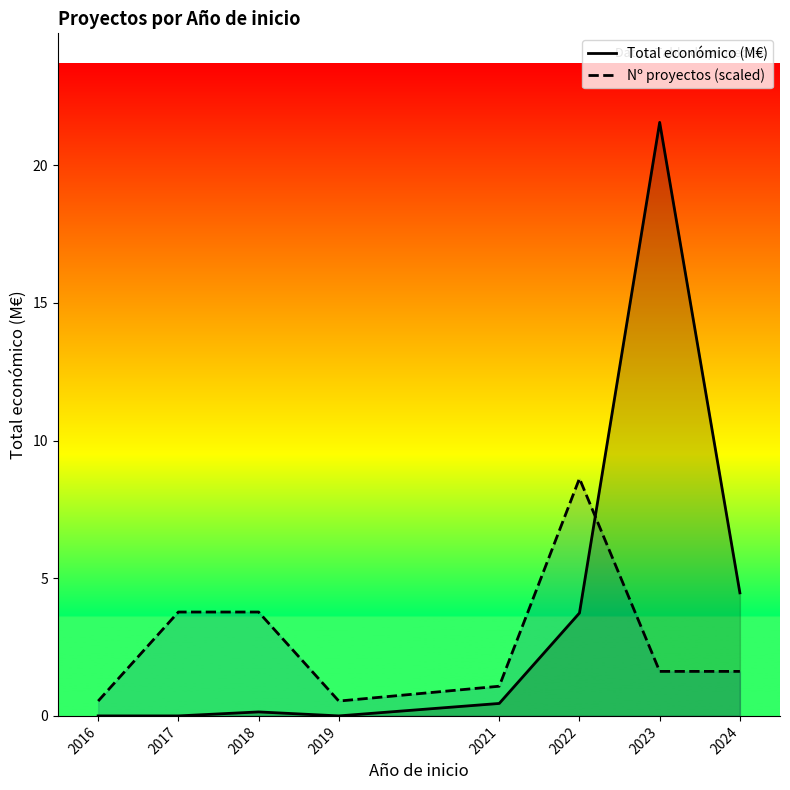

List the labels in order of Nº proyectos (scaled) value, largest first.

2022, 2017, 2018, 2023, 2024, 2021, 2016, 2019